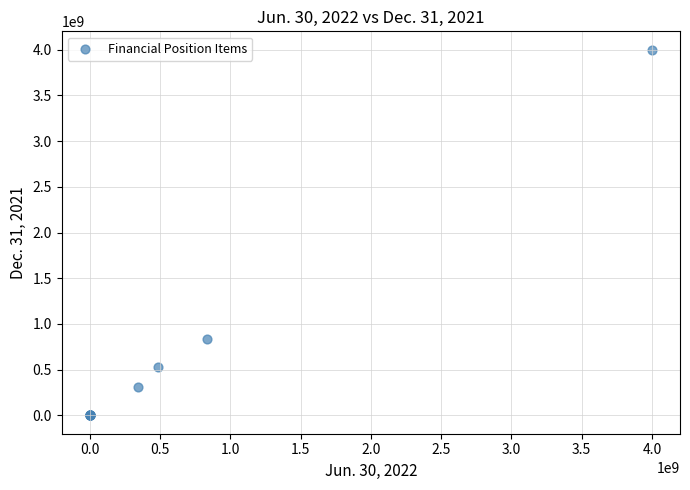

What Y value in the scatter plot is closest to 2000000000?

833984684.0